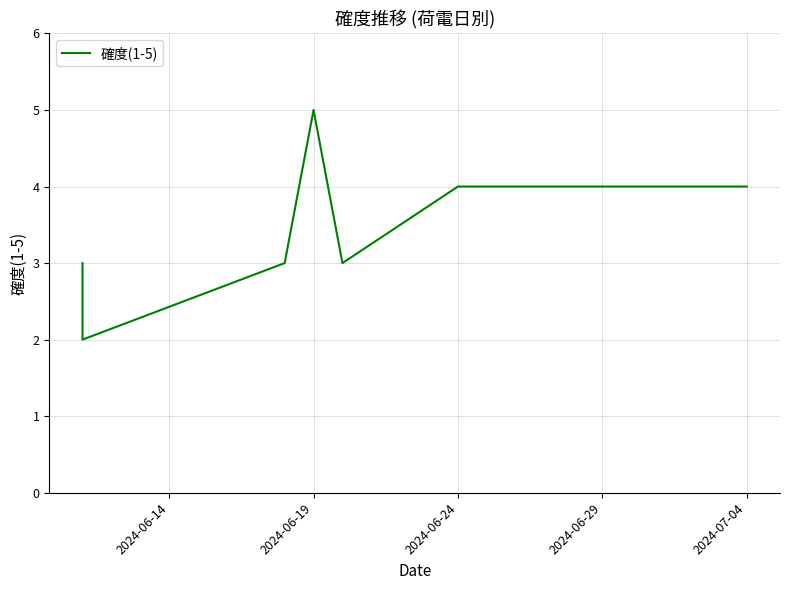

What is the difference between the maximum and minimum values?

3